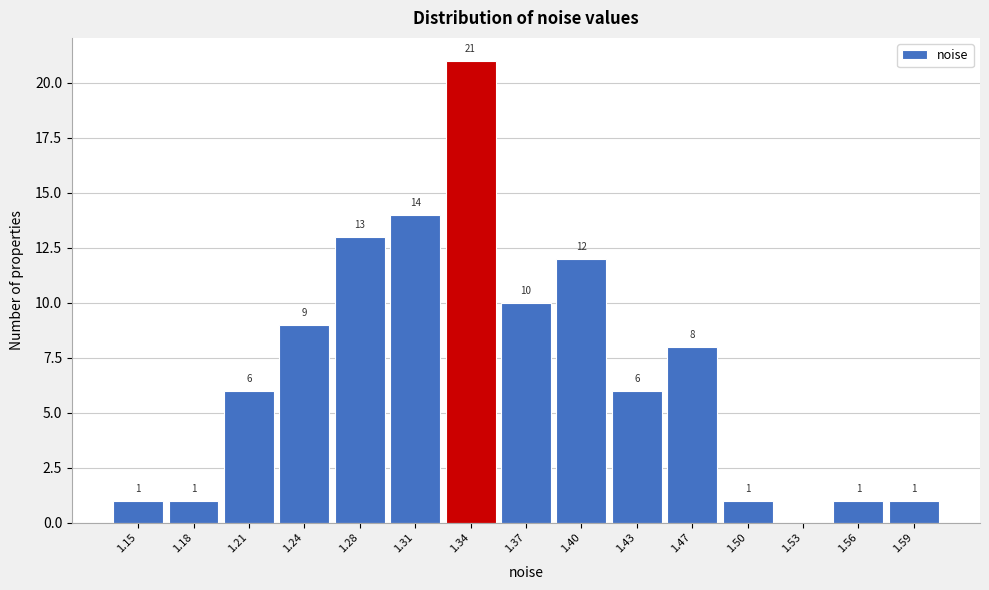

Reading left to right, extract all data points from this chart.

1.15=1	1.18=1	1.21=6	1.24=9	1.28=13	1.31=14	1.34=21	1.37=10	1.40=12	1.43=6	1.47=8	1.50=1	1.53=0	1.56=1	1.59=1